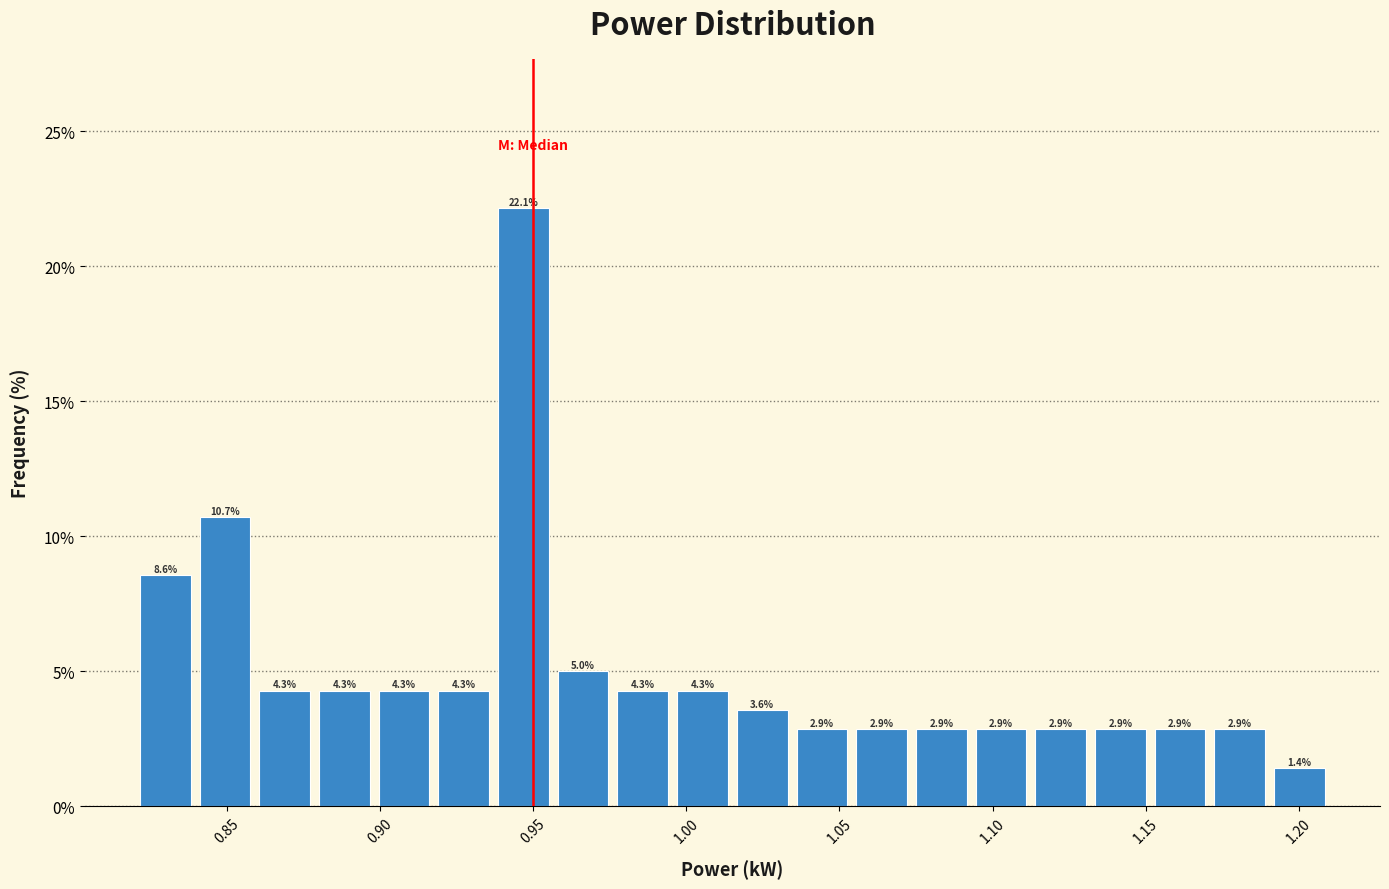

Around what value on the x-axis is the tallest bar? Give the approximate position of its centre, as read against the axis.

0.945